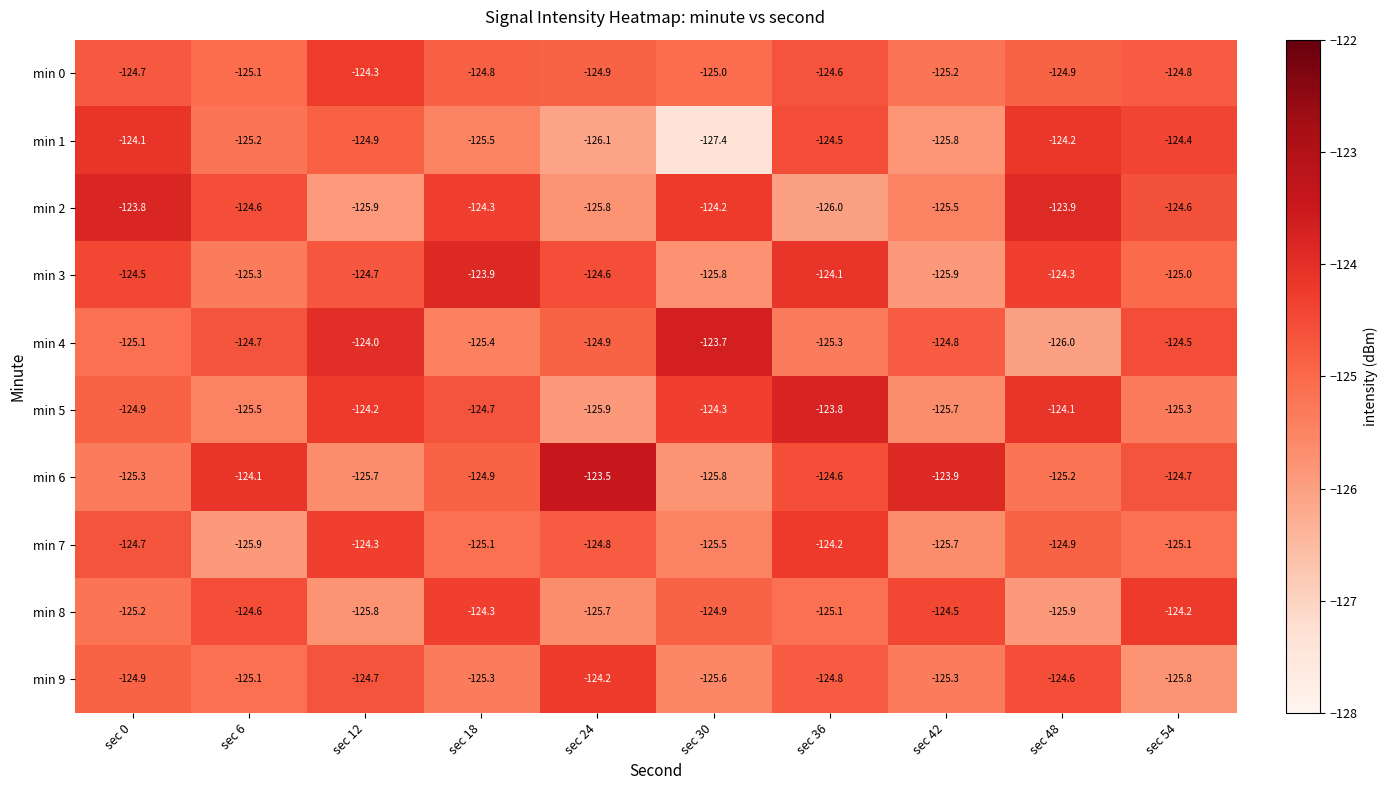

Between sec 0 and sec 18, which series saw the biggest shift?

min 1